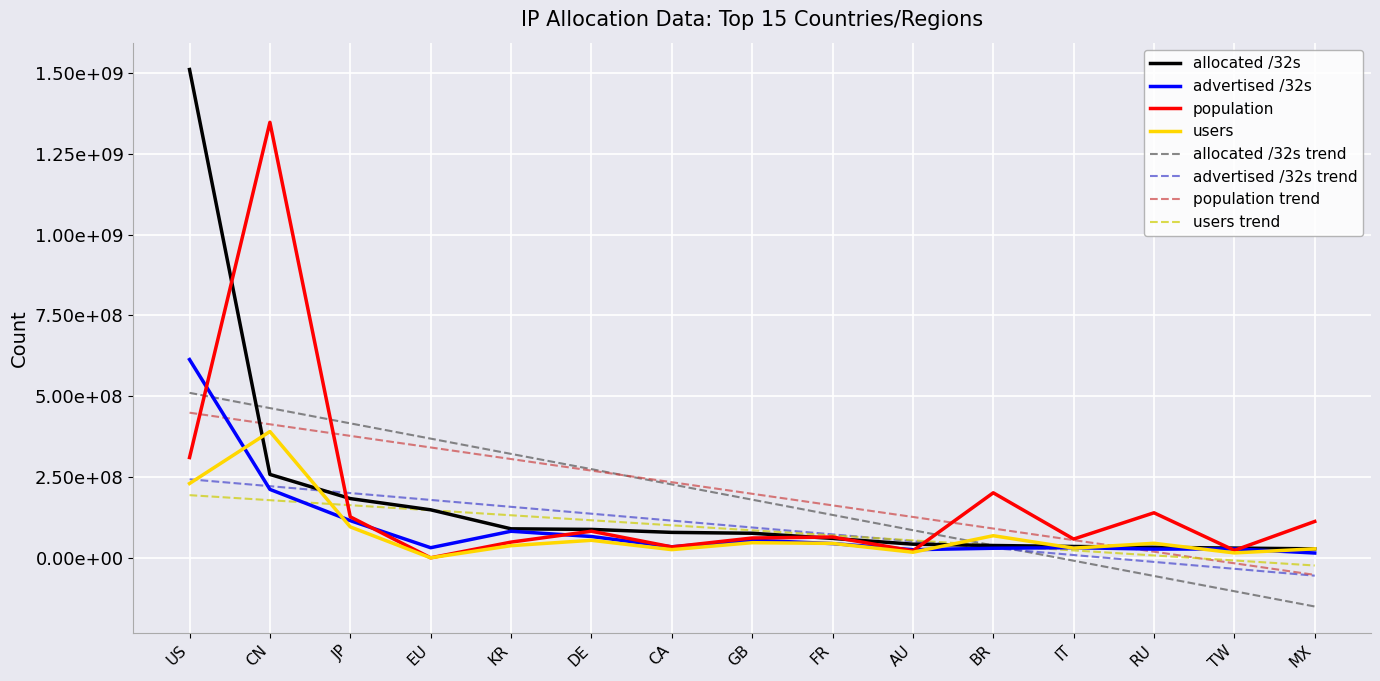

What is the sum of the advertised /32s values at AU and CA?

59213616